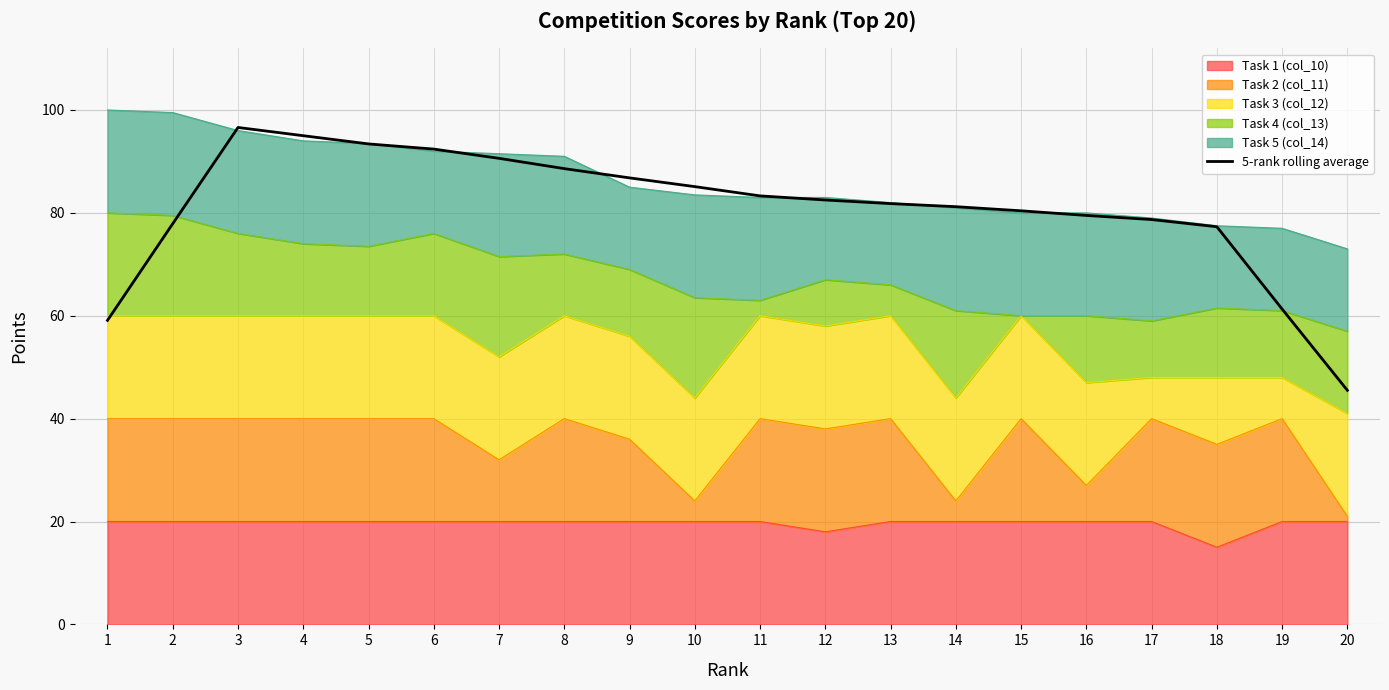

What is the sum of all values?

1617.0